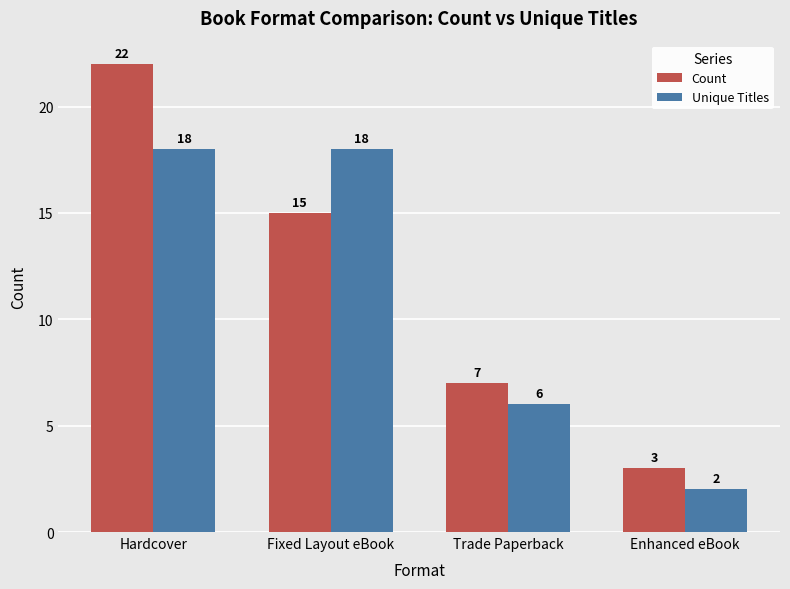

What is the label of the 4th bar from the right?

Hardcover